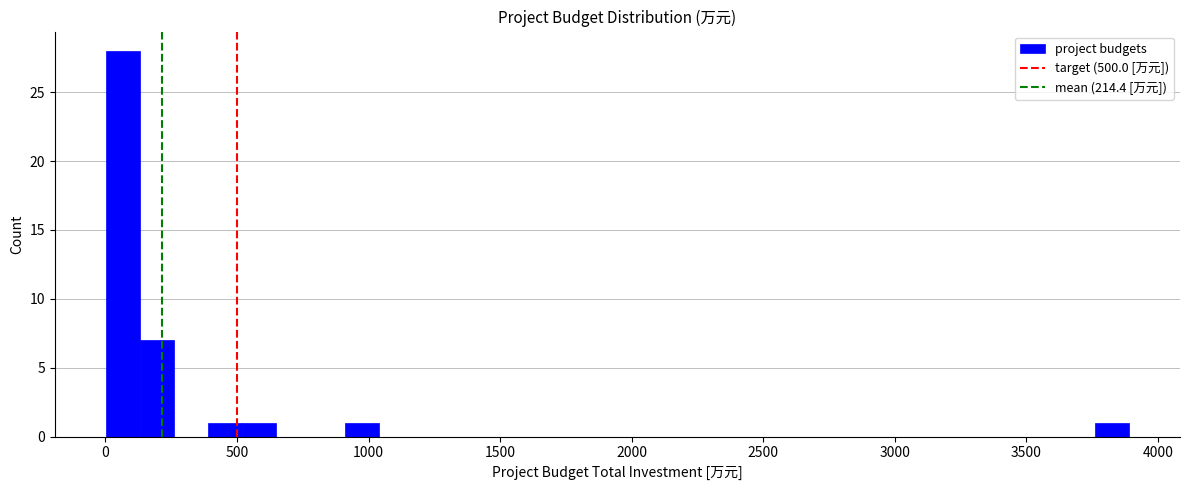

Around what value on the x-axis is the tallest bar? Give the approximate position of its centre, as read against the axis.

50